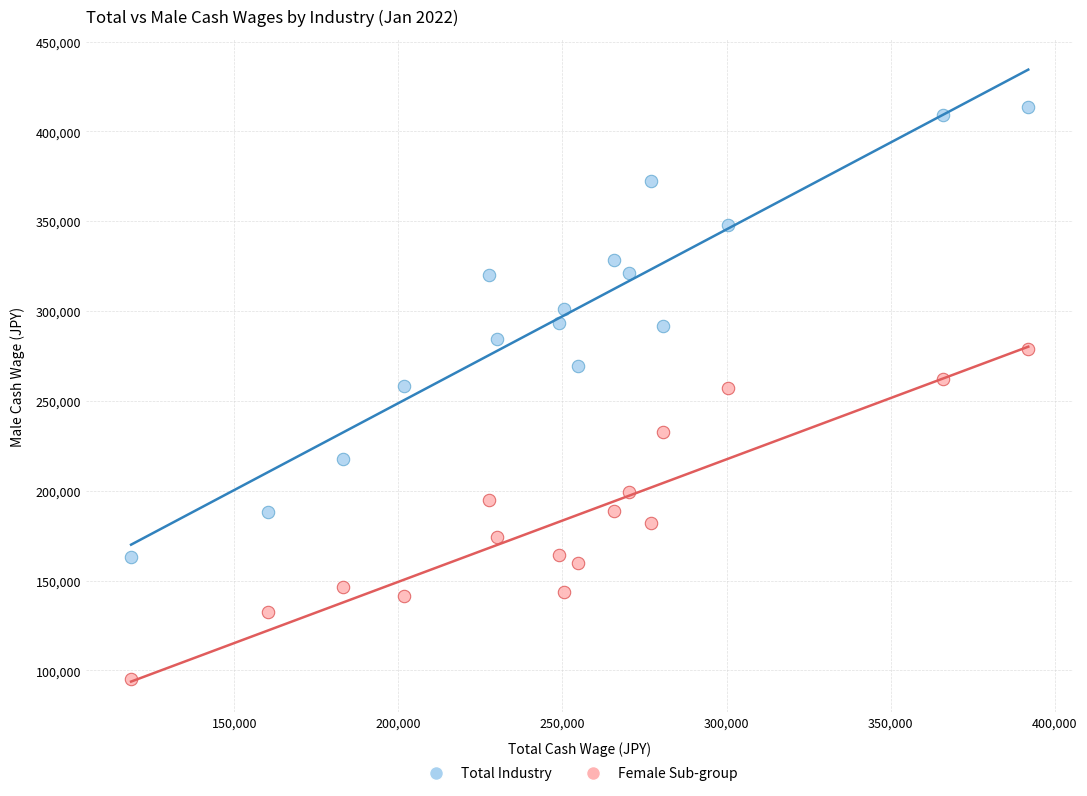

Which series contains the highest Y value?

Total Industry